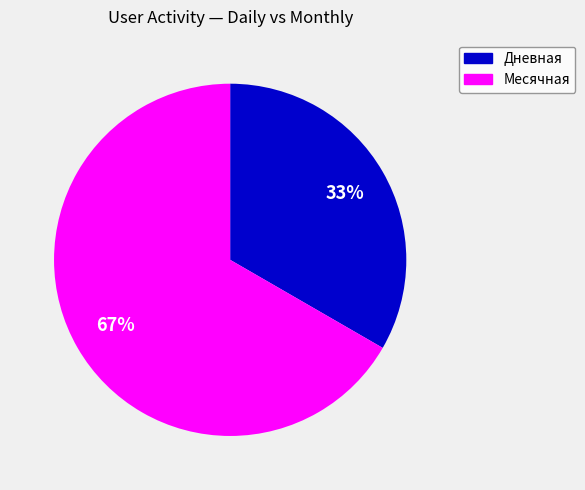

How many slices are in this pie chart?

2